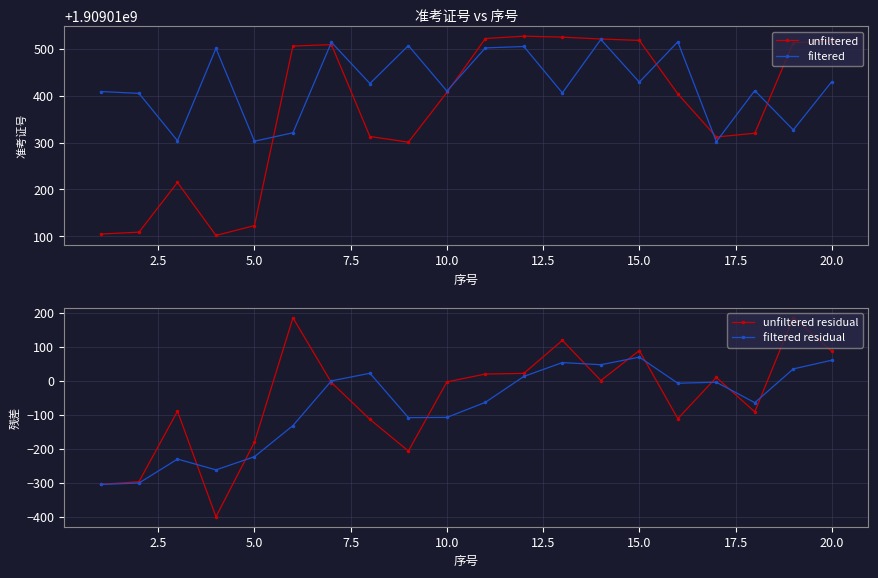

True or false: unfiltered and unfiltered residual intersect in this chart.

False